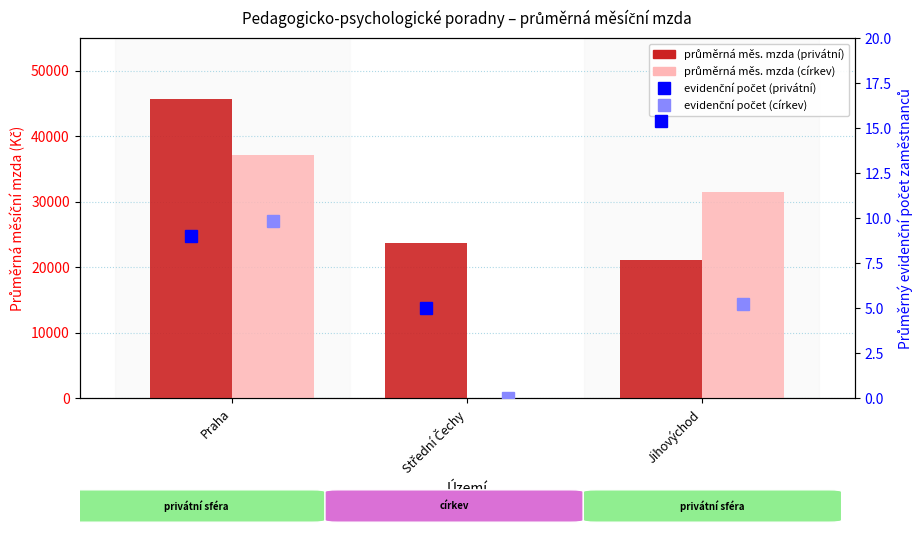

At which label does evidenční počet (privátní) first exceed 9?

Jihovýchod